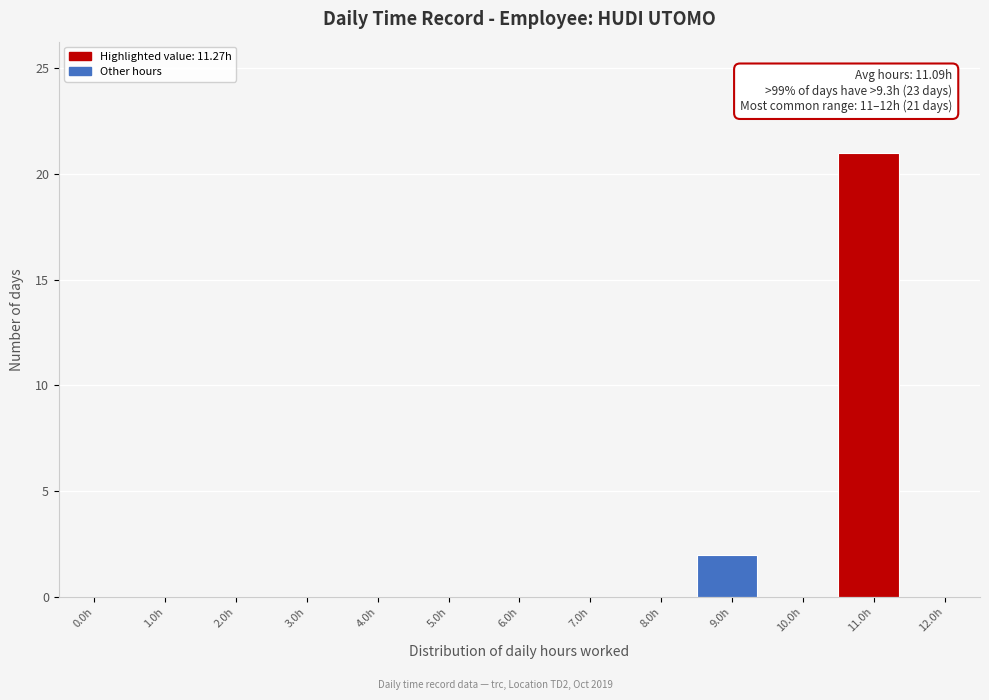

Reading left to right, transcribe all the data shown in this chart.

0.0h=0	1.0h=0	2.0h=0	3.0h=0	4.0h=0	5.0h=0	6.0h=0	7.0h=0	8.0h=0	9.0h=2	10.0h=0	11.0h=21